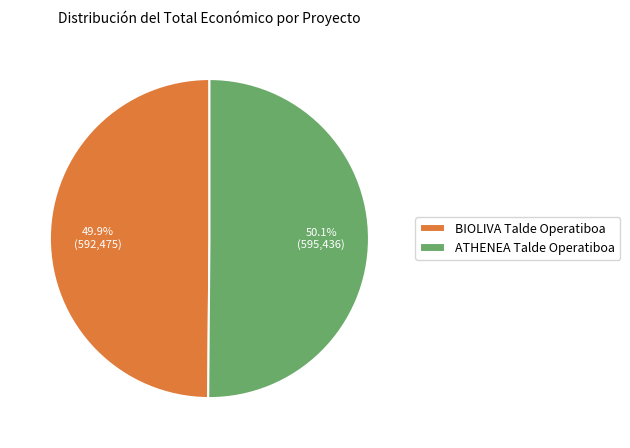

Is there a majority slice in this chart?

Yes